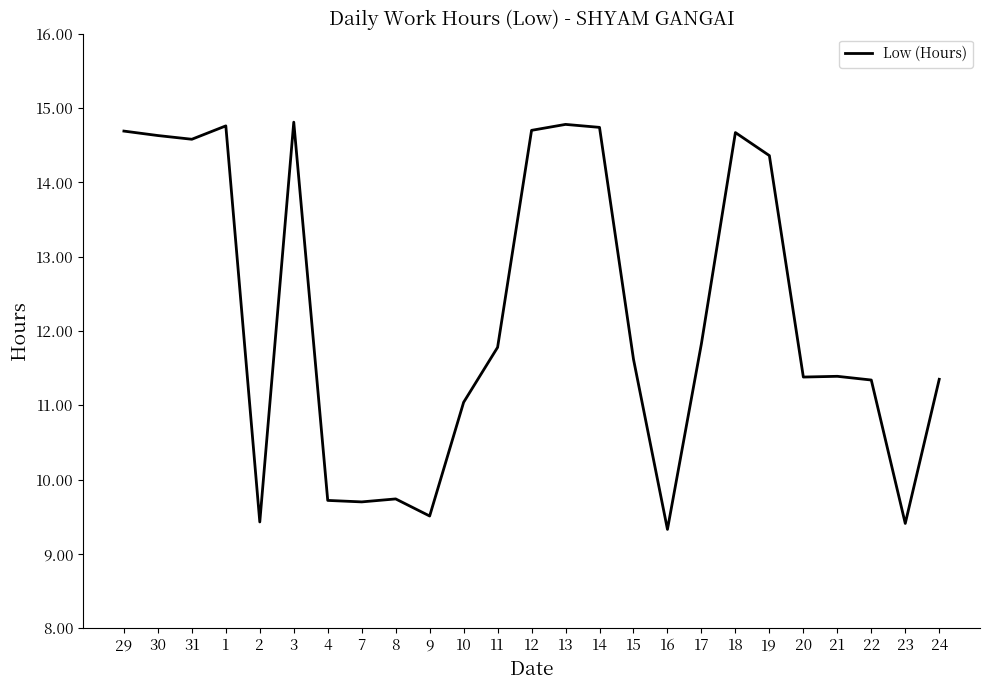

The chart shows a value of 11.4 at 21. True or false?

True